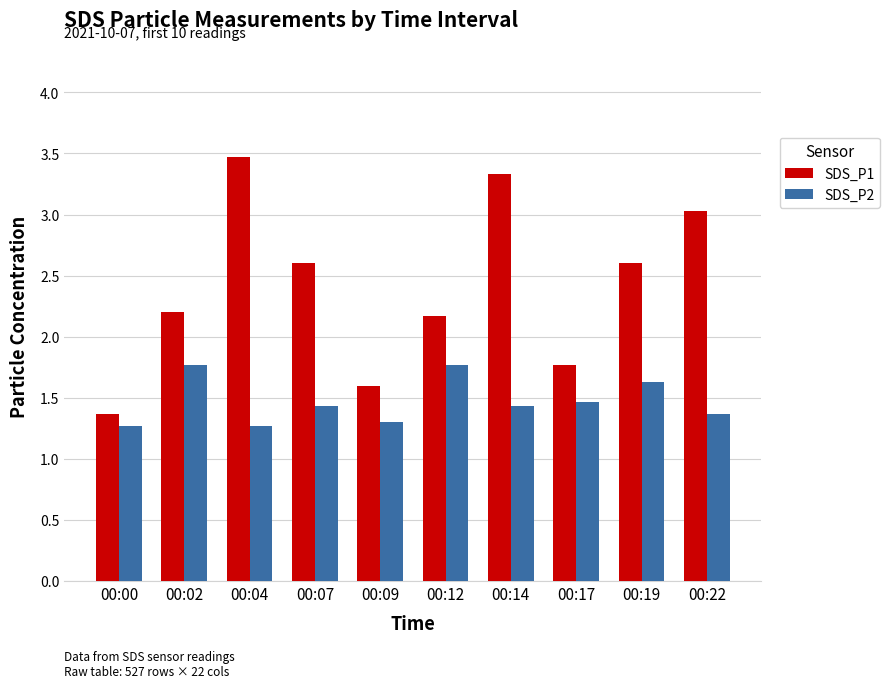

Is the value of SDS_P1 at 00:14 greater than the value of SDS_P2 at 00:04?

Yes